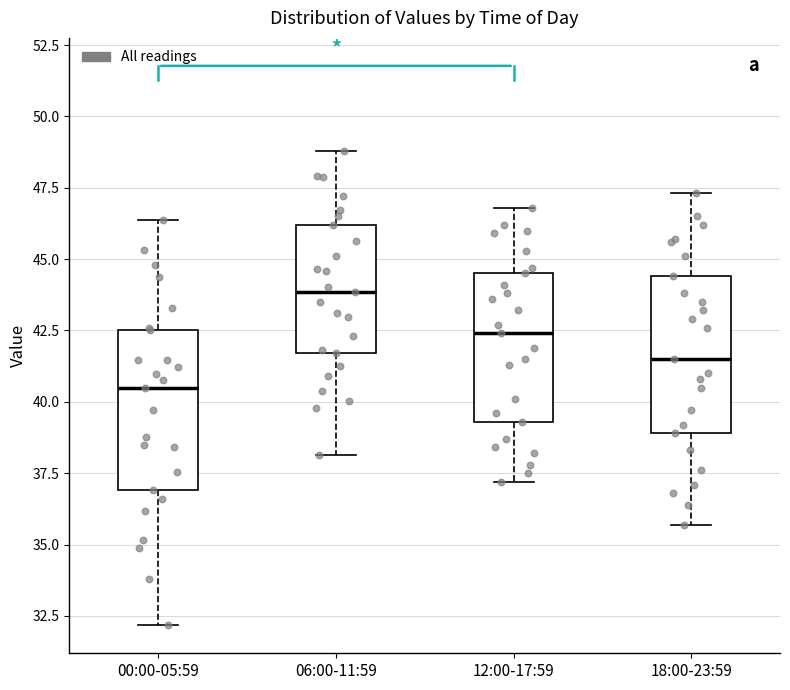

Reading left to right, read every box against the y-axis: the position of its median line, the range the box covers, and the ends of its whiskers. The values are not printed on the chart, so give them approximately, as read against the axis.

00:00-05:59: median 40.5, box 37.0 to 42.5, whiskers 32.0 to 46.5
06:00-11:59: median 44.0, box 41.5 to 46.0, whiskers 38.0 to 49.0
12:00-17:59: median 42.5, box 39.5 to 44.5, whiskers 37.0 to 47.0
18:00-23:59: median 41.5, box 39.0 to 44.5, whiskers 35.5 to 47.5